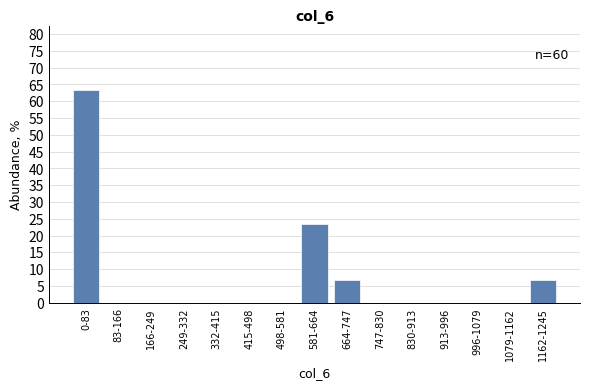

Reading left to right, what are all the values shown in this chart?

0-83=63.3	83-166=0.0	166-249=0.0	249-332=0.0	332-415=0.0	415-498=0.0	498-581=0.0	581-664=23.3	664-747=6.7	747-830=0.0	830-913=0.0	913-996=0.0	996-1079=0.0	1079-1162=0.0	1162-1245=6.7